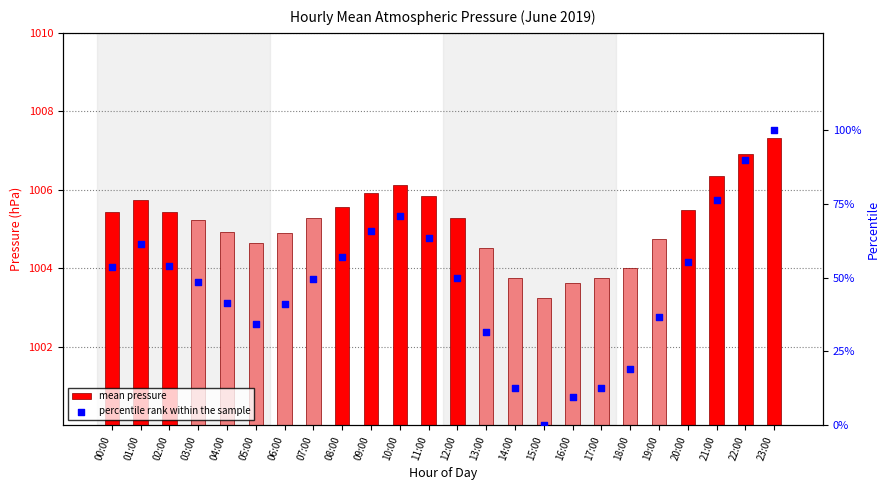

What are all the series names shown in the legend?

mean pressure, percentile rank within the sample